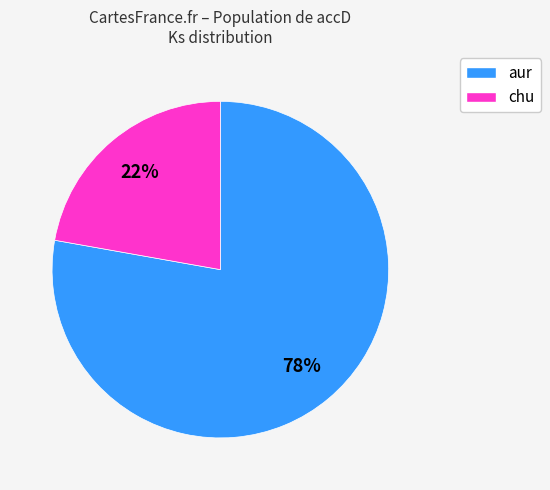

How many slices are in this pie chart?

2